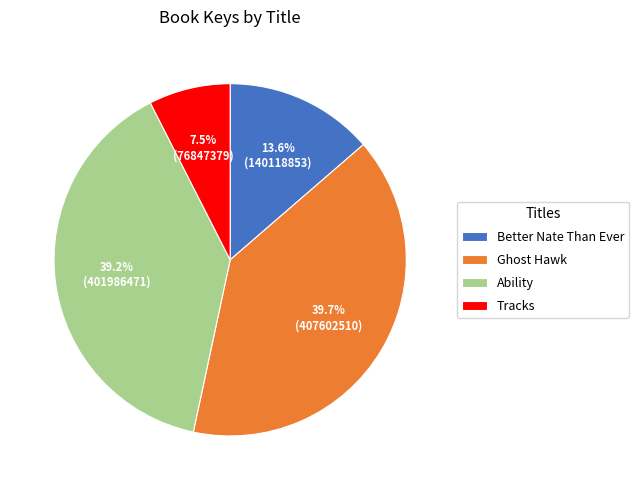

Is it true that Tracks is 21% of the pie?

False